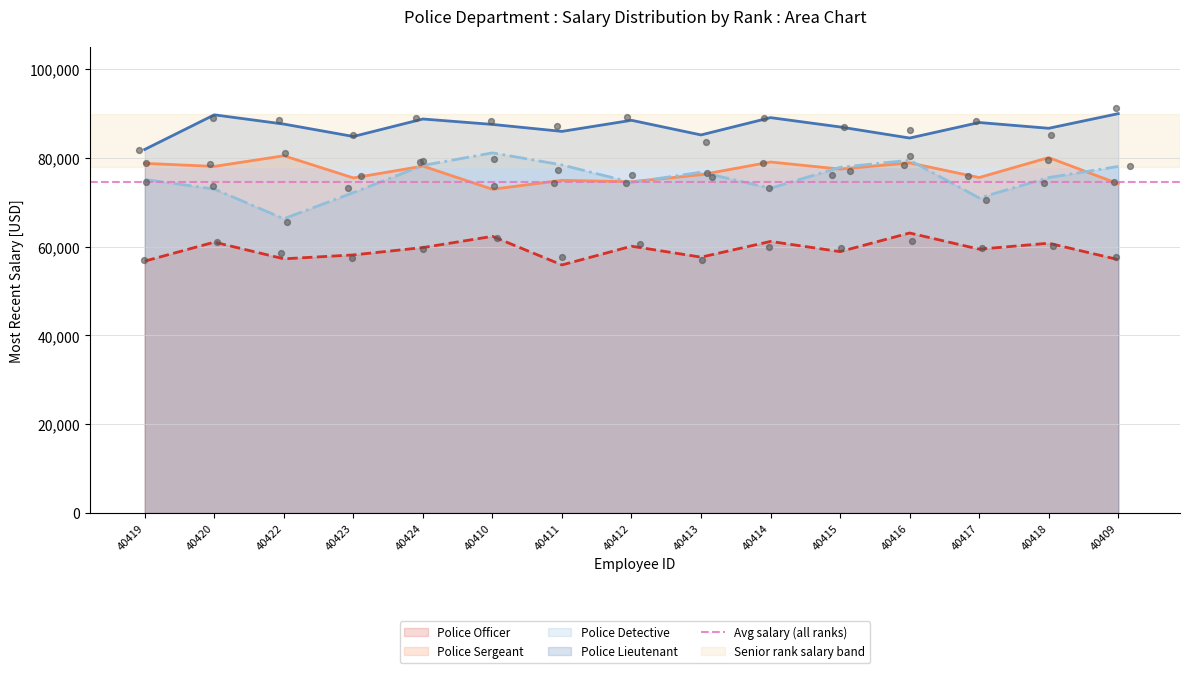

Which series reaches the maximum Y coordinate?

Police Lieutenant